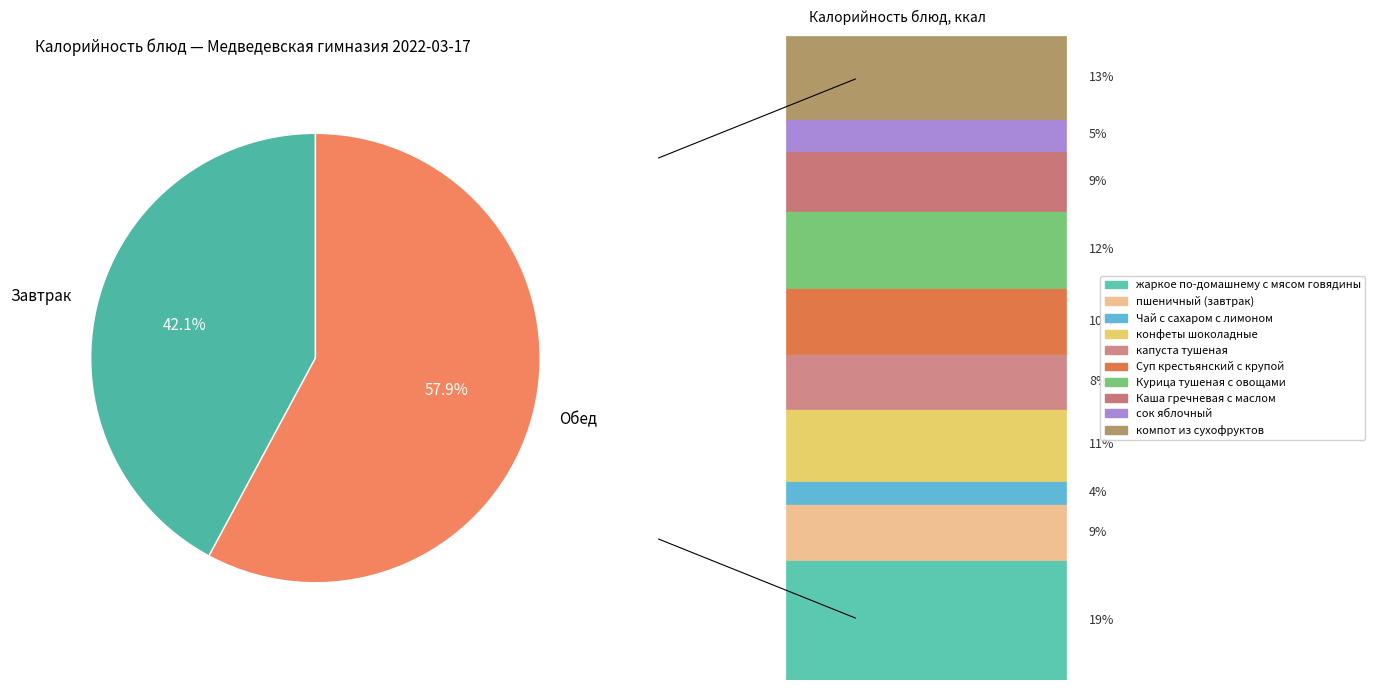

What portion of the pie excludes Завтрак?

57.9%